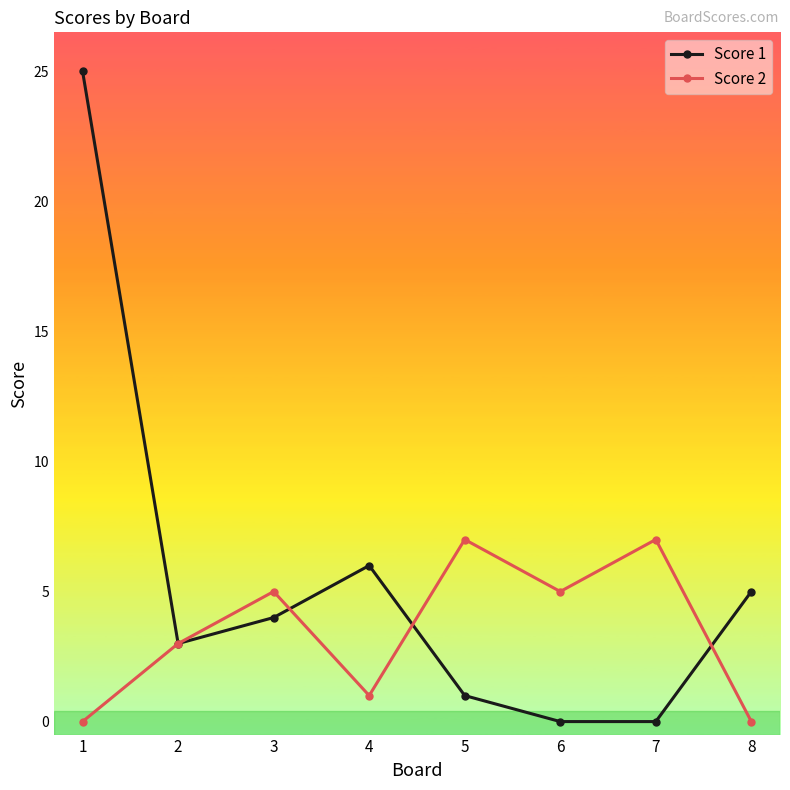

Reading left to right, list all the values displayed in this chart.

Score 1: 1=25	2=3	3=4	4=6	5=1	6=0	7=0	8=5
Score 2: 1=0	2=3	3=5	4=1	5=7	6=5	7=7	8=0